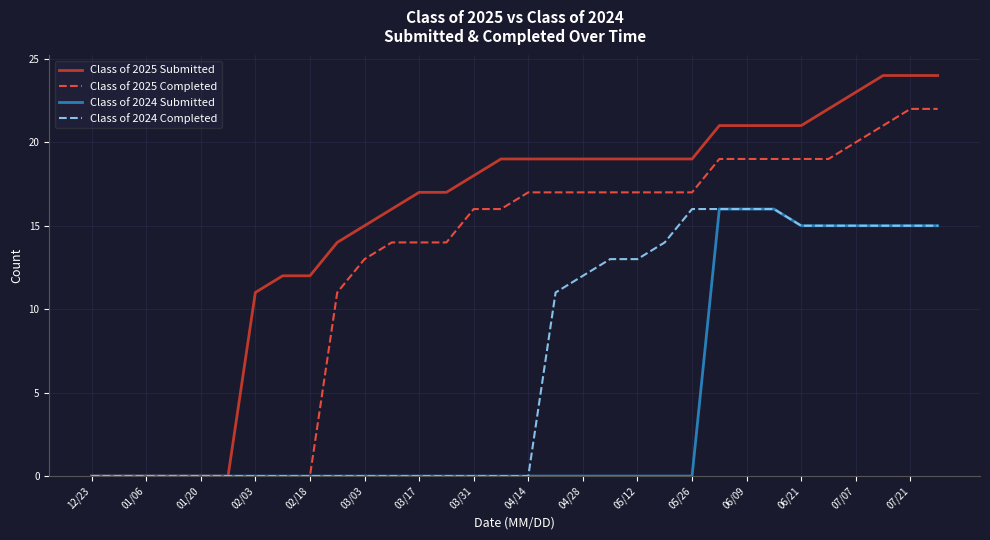

What is the maximum value shown in the chart?

24